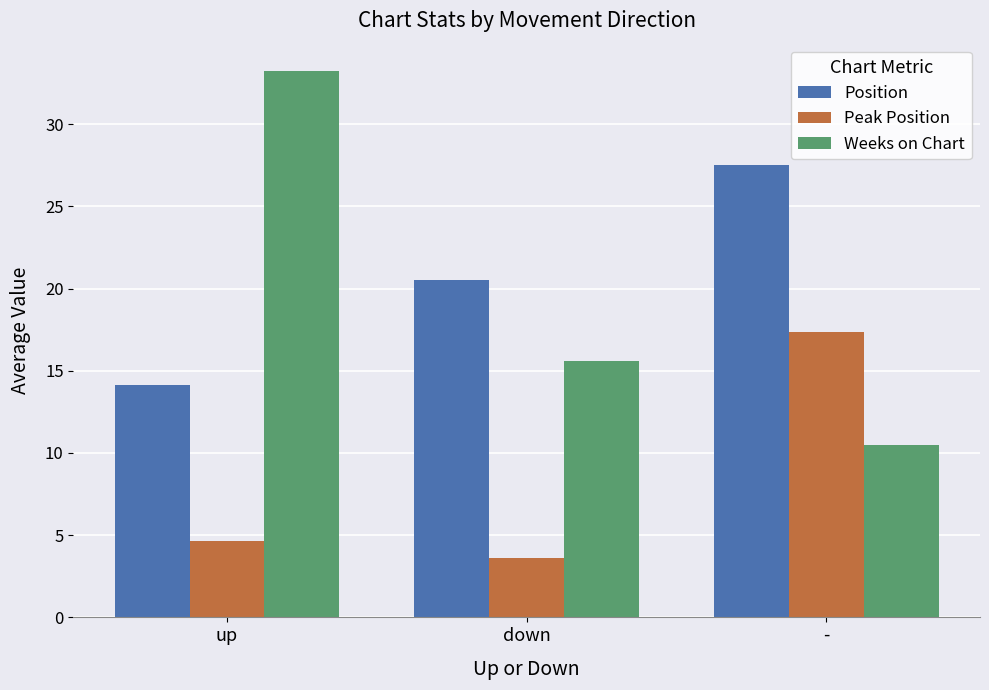

Rank the categories by Weeks on Chart value from lowest to highest.

-, down, up